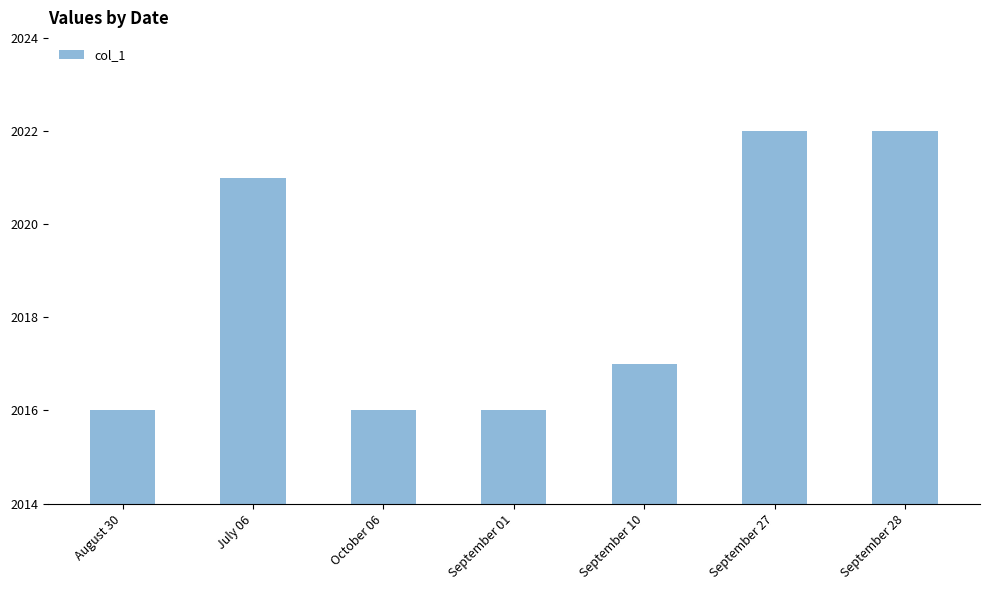

What is the maximum value shown in the chart?

2022